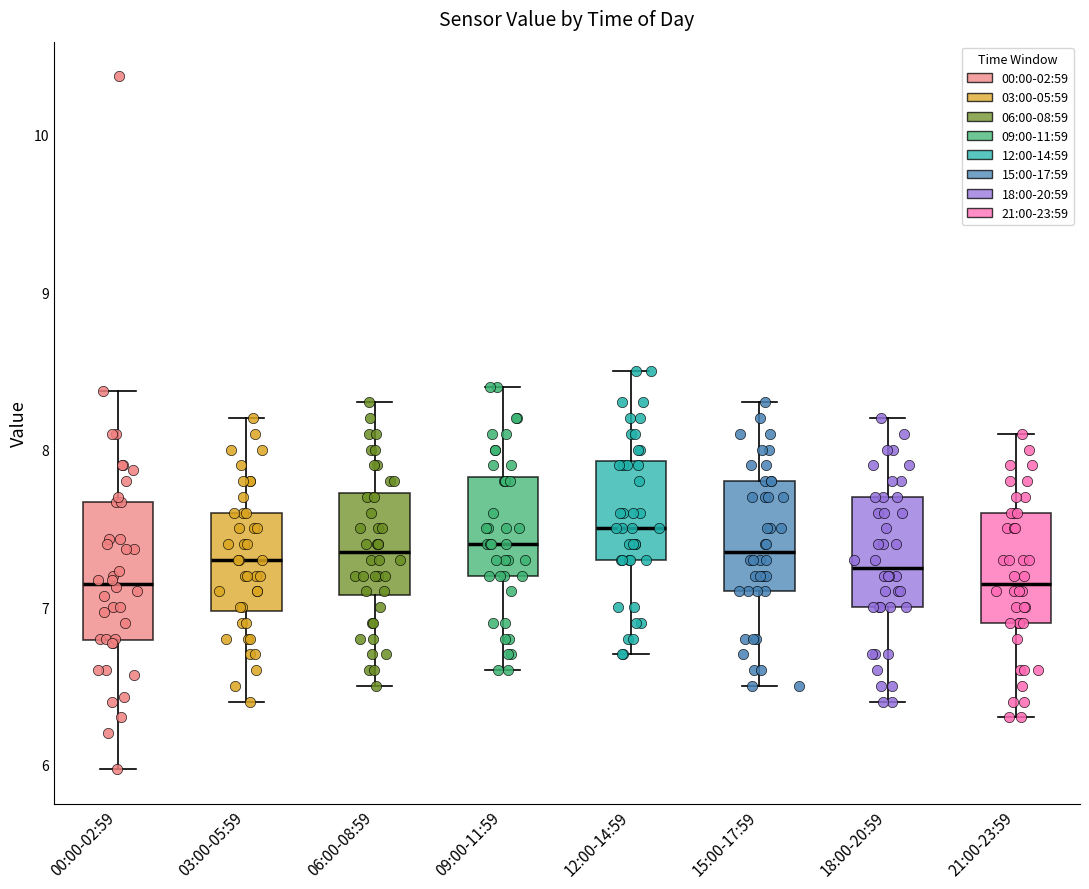

Reading left to right, read every box against the y-axis: the position of its median line, the range the box covers, and the ends of its whiskers. The values are not printed on the chart, so give them approximately, as read against the axis.

00:00-02:59: median 7.2, box 6.8 to 7.7, whiskers 6.0 to 8.4
03:00-05:59: median 7.3, box 7.0 to 7.6, whiskers 6.4 to 8.2
06:00-08:59: median 7.4, box 7.1 to 7.7, whiskers 6.5 to 8.3
09:00-11:59: median 7.4, box 7.2 to 7.8, whiskers 6.6 to 8.4
12:00-14:59: median 7.5, box 7.3 to 7.9, whiskers 6.7 to 8.5
15:00-17:59: median 7.4, box 7.1 to 7.8, whiskers 6.5 to 8.3
18:00-20:59: median 7.3, box 7.0 to 7.7, whiskers 6.4 to 8.2
21:00-23:59: median 7.2, box 6.9 to 7.6, whiskers 6.3 to 8.1